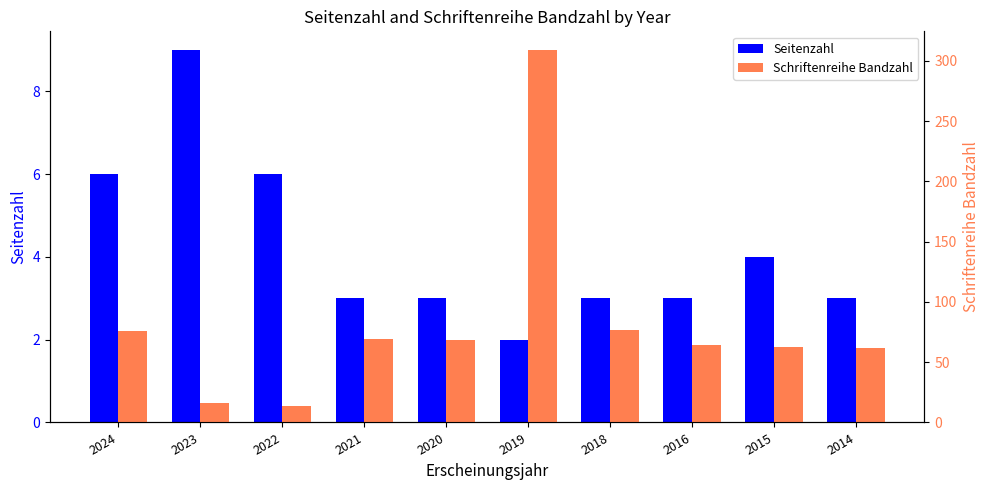

Which series changed the most between 2020 and 2014?

Schriftenreihe Bandzahl